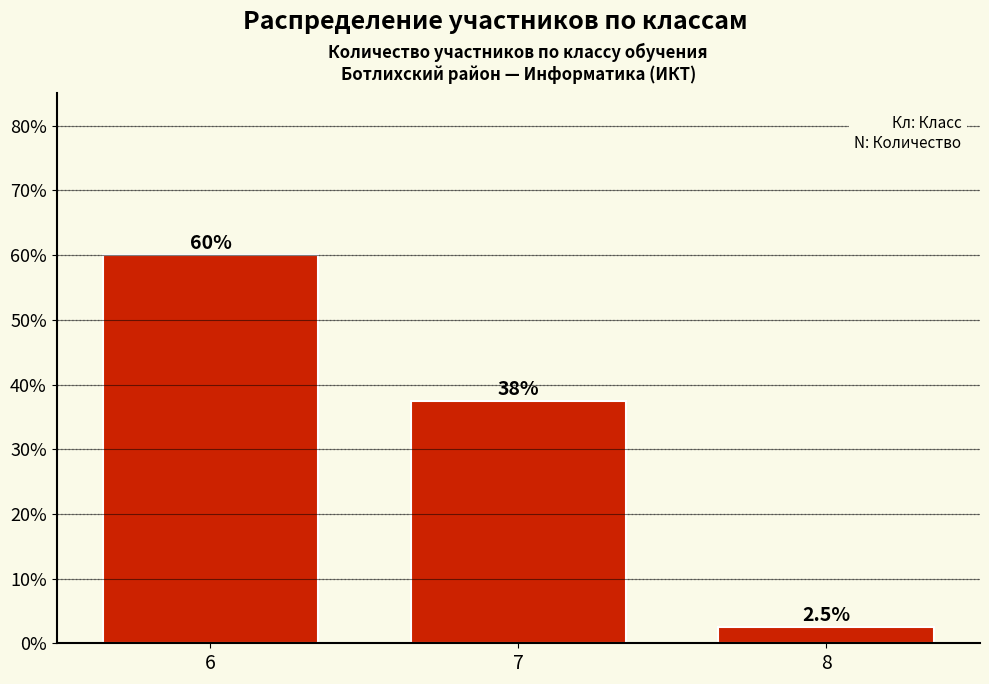

Reading left to right, extract all data points from this chart.

60.0	37.5	2.5